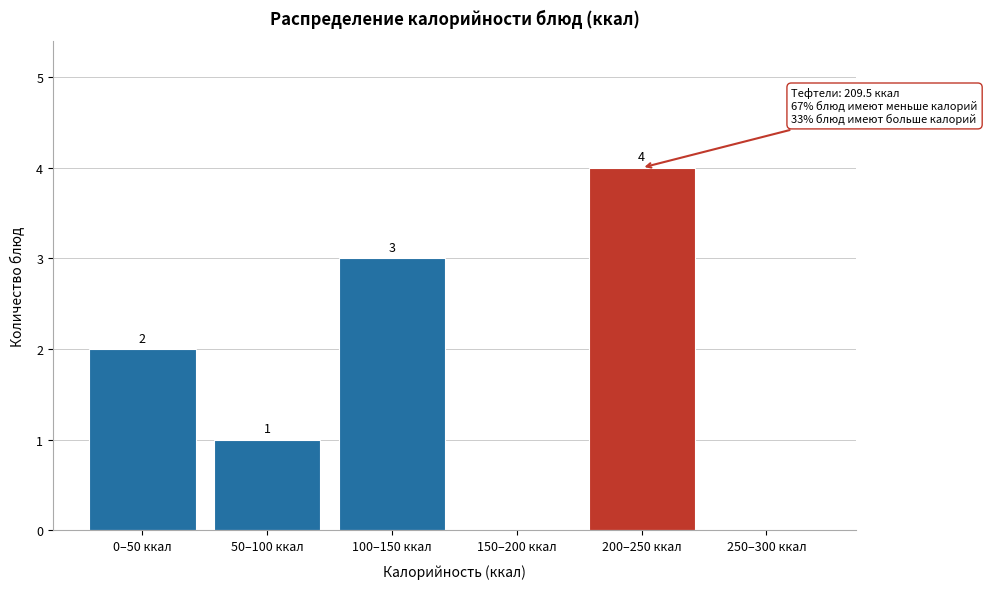

Reading left to right, what are all the values shown in this chart?

0–50 ккал=2	50–100 ккал=1	100–150 ккал=3	150–200 ккал=0	200–250 ккал=4	250–300 ккал=0